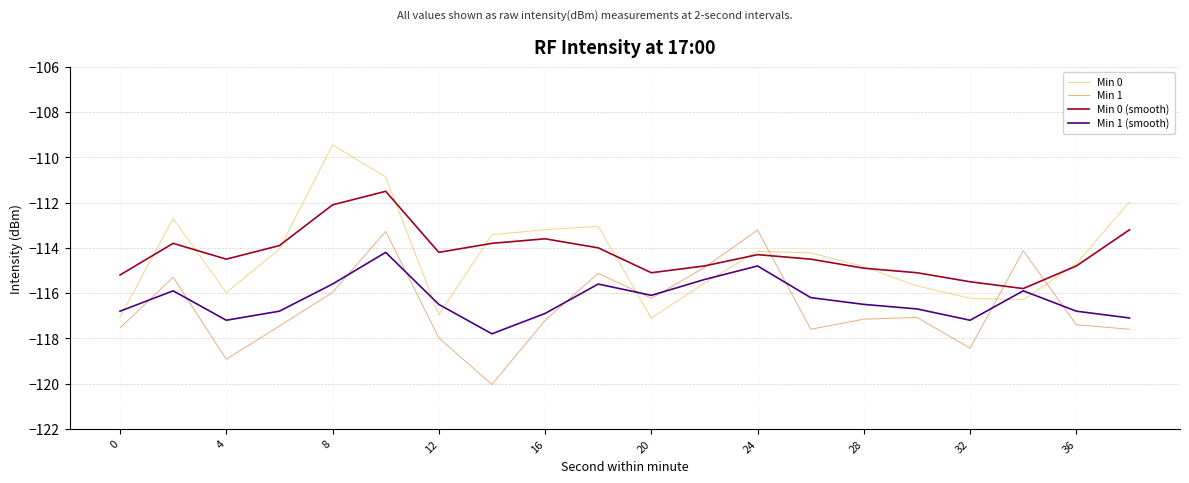

Which series ends up on top after the final intersection of Min 0 and Min 1?

Min 0